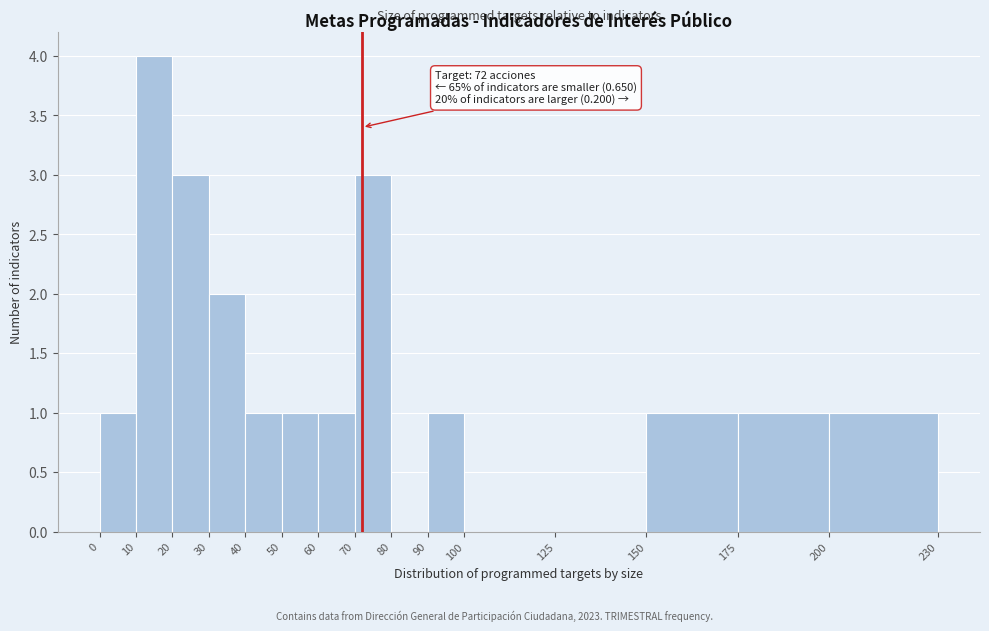

Over which range of the x-axis is the bar tallest?

10 to 20